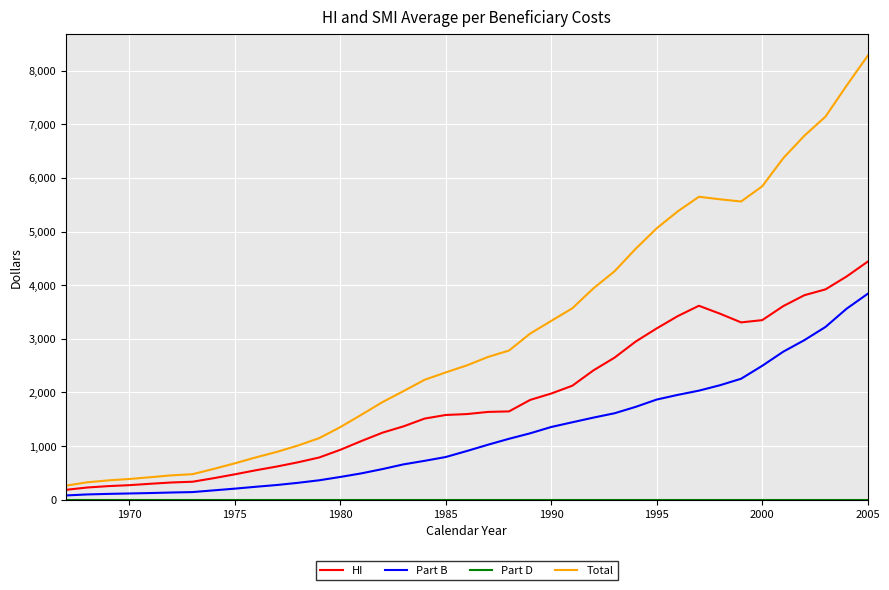

True or false: Part B and Total intersect in this chart.

False